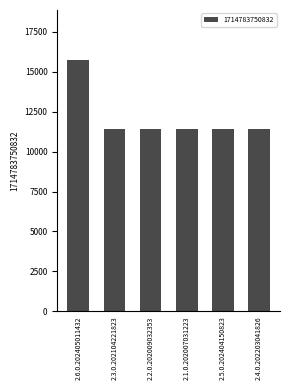

What is the minimum value shown in the chart?

11391